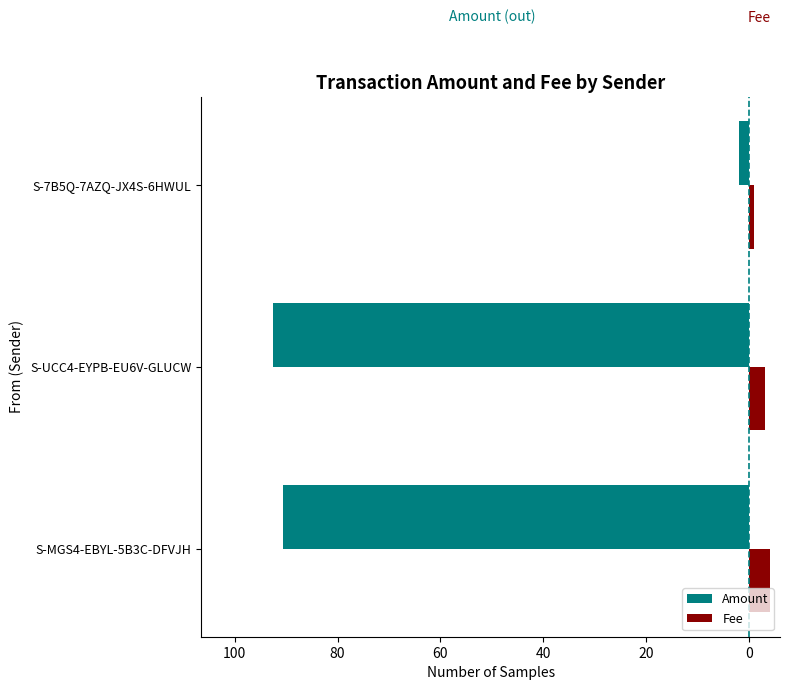

What are all the series names shown in the legend?

Amount, Fee